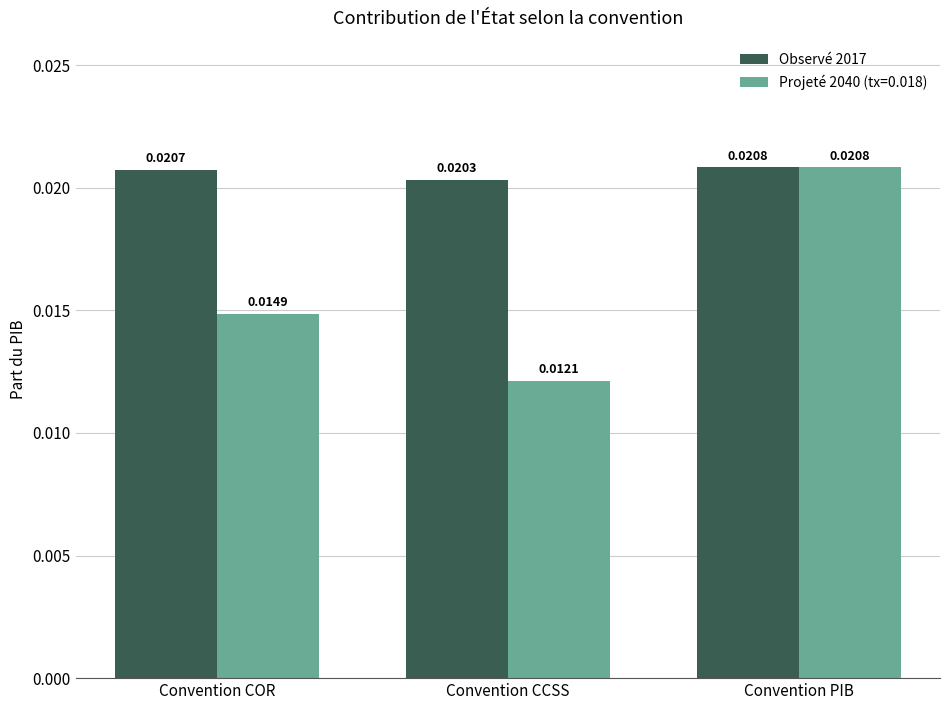

Which category has the lowest value in the Observé 2017 series?

Convention CCSS